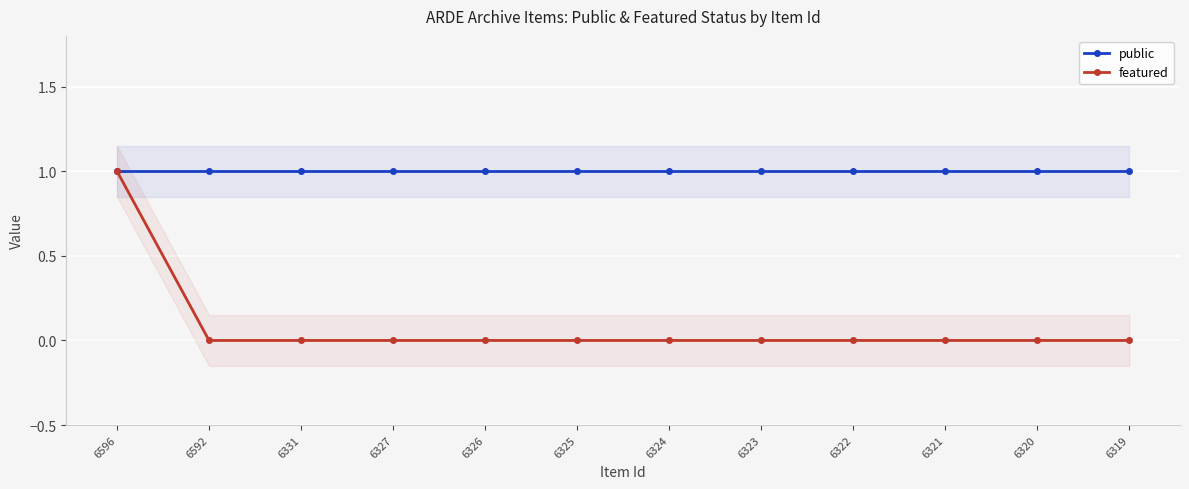

At which category is the sum across all series the highest?

6596